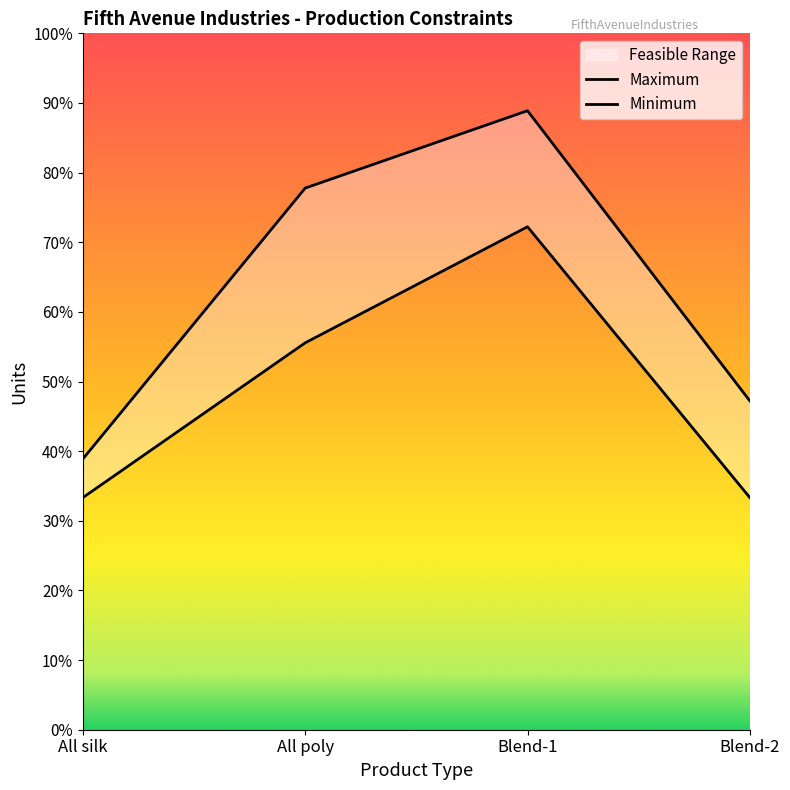

What is the difference between the second highest and minimum values in the Maximum series?

7000